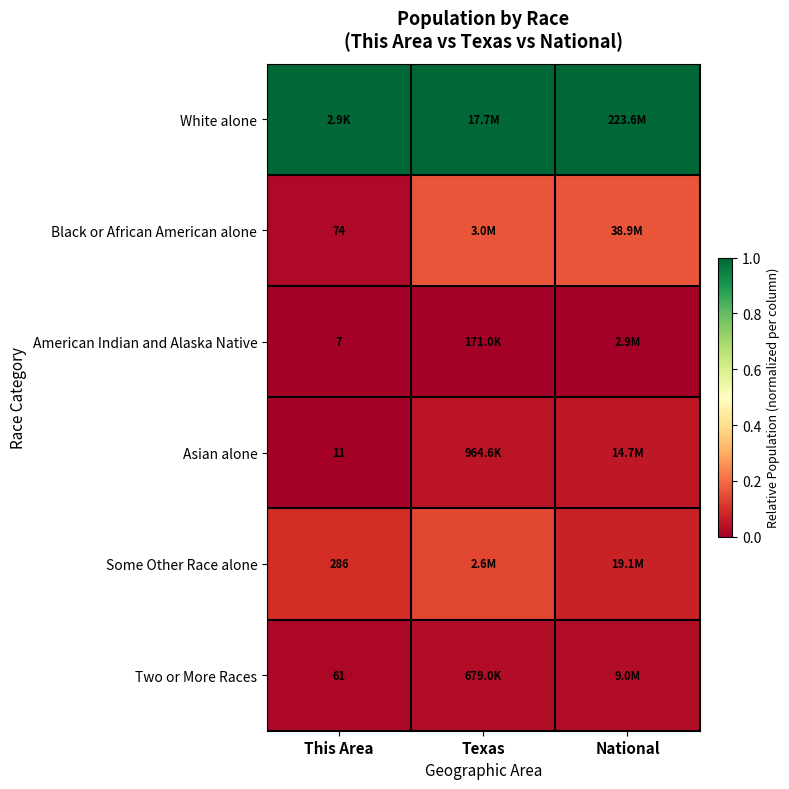

What is the spread (max minus min) of values at Texas?

1.0